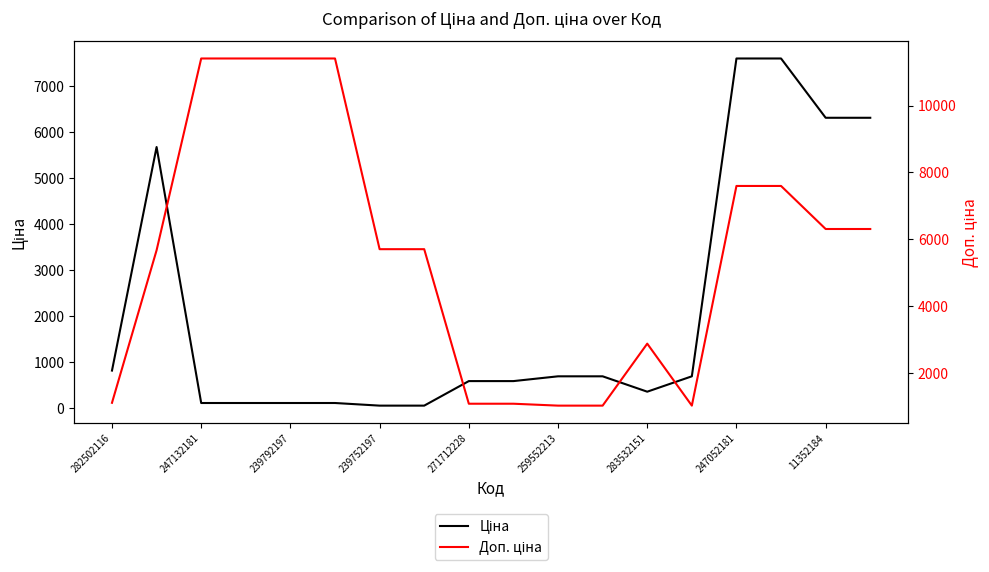

What is the value of the Ціна point at the 13th from the left?

359.9